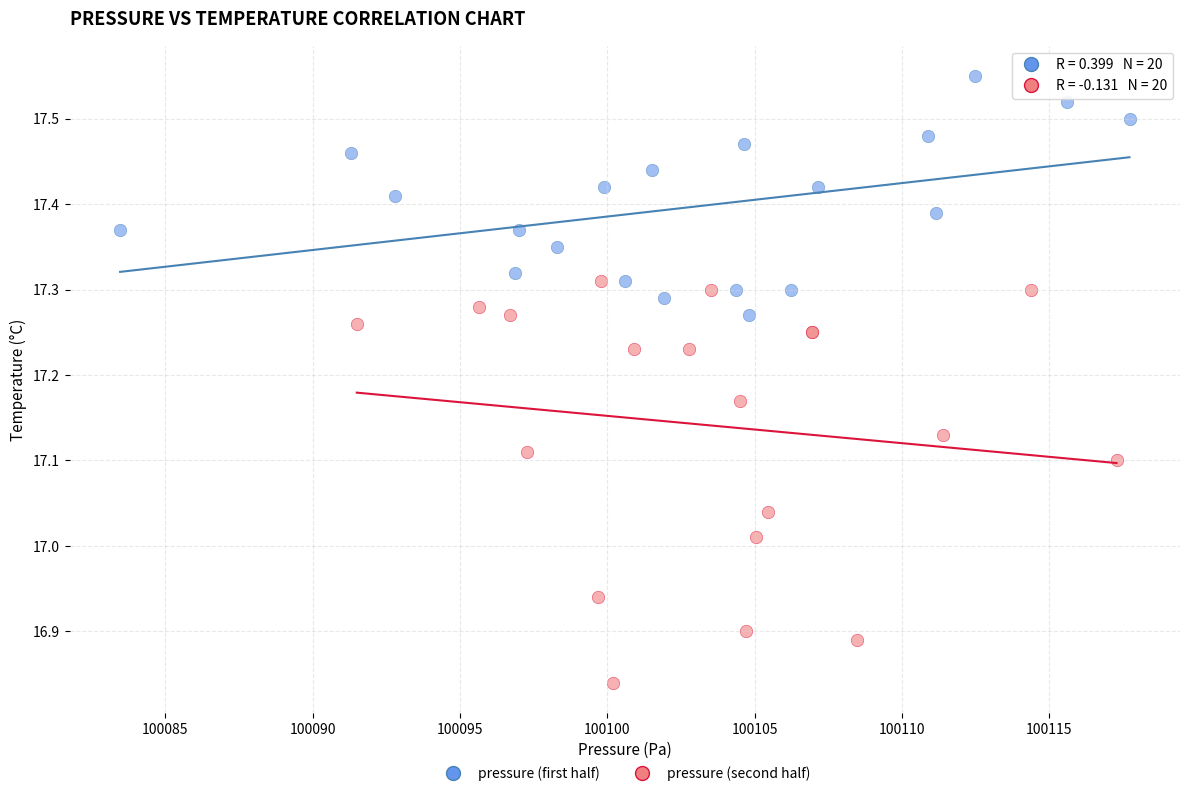

What are all the series names shown in the legend?

pressure (first half), pressure (second half)